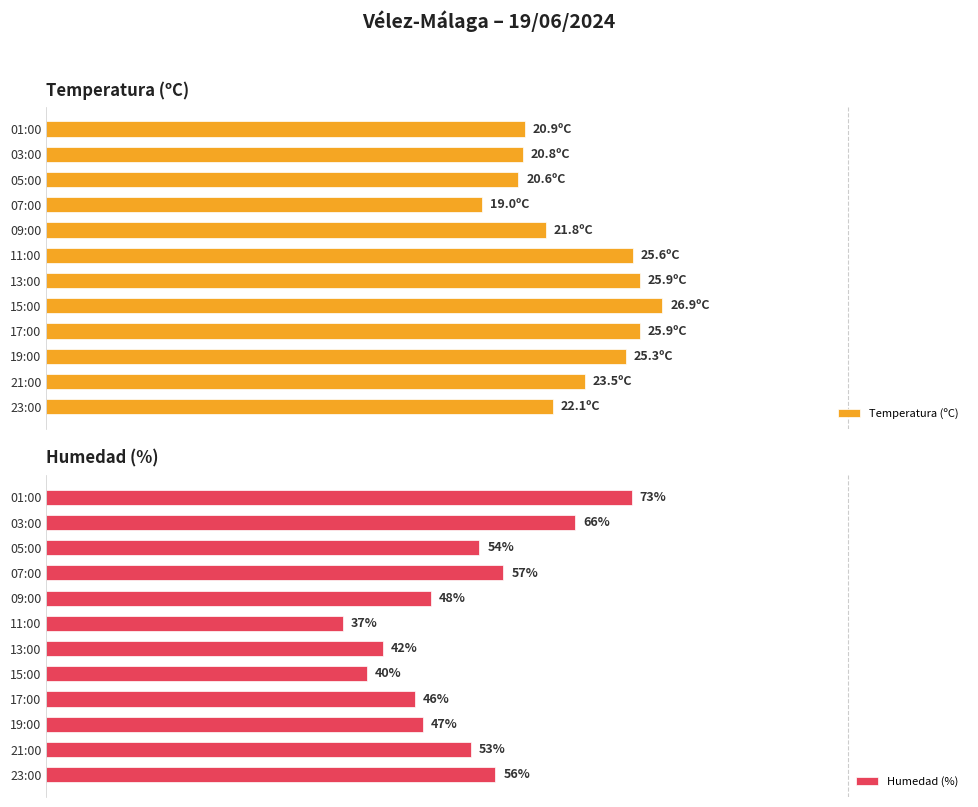

List the labels in order of Humedad (%) value, smallest first.

11:00, 15:00, 13:00, 17:00, 19:00, 09:00, 21:00, 05:00, 23:00, 07:00, 03:00, 01:00